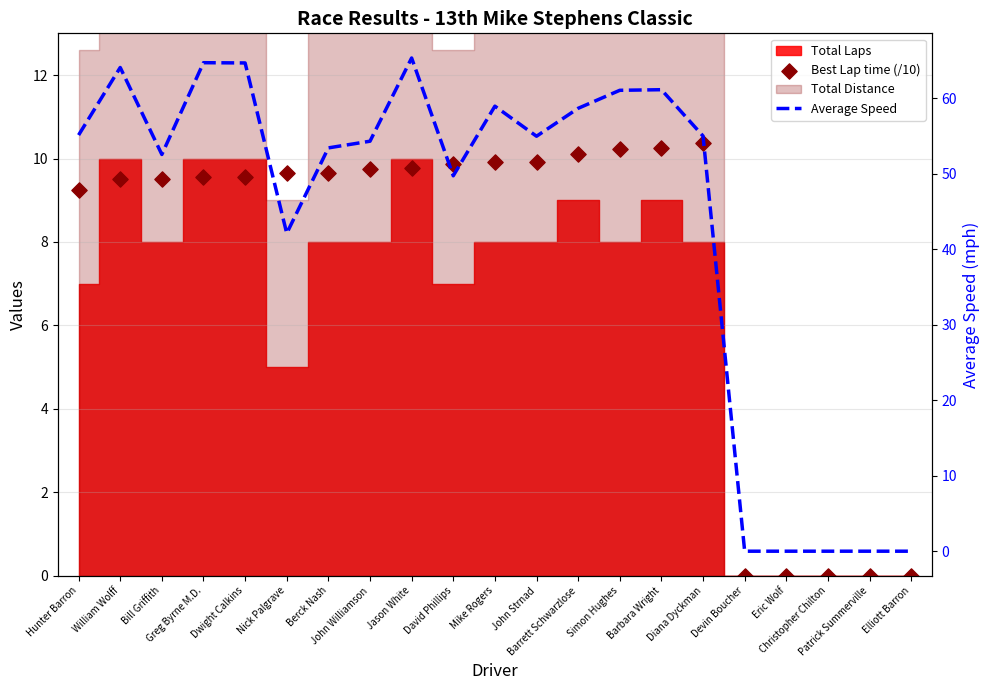

Is the value of Average Speed at John Strnad greater than the value of Best Lap time (/10) at Bill Griffith?

Yes